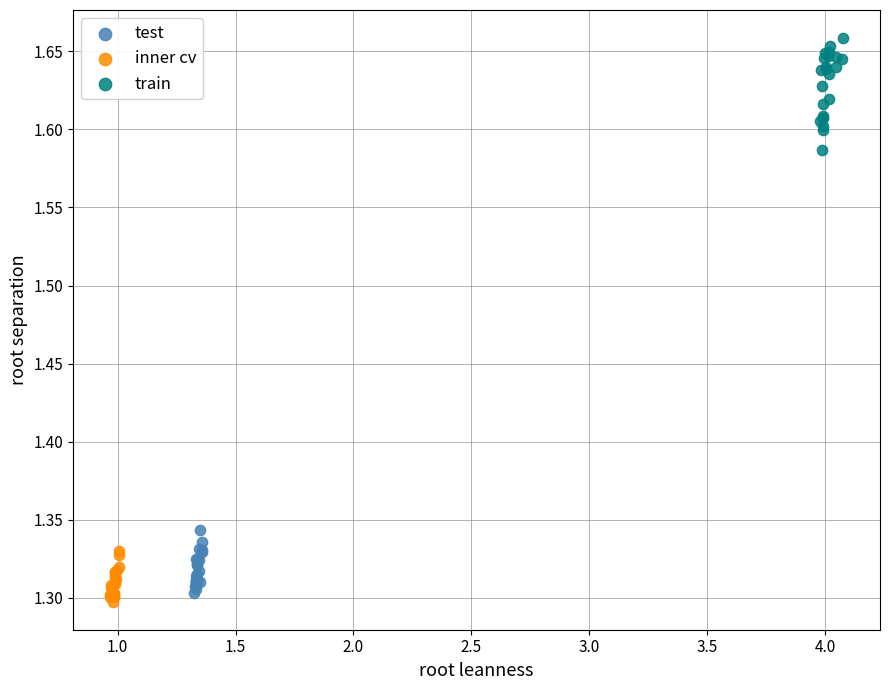

Which series has the largest Y range (max minus min)?

train